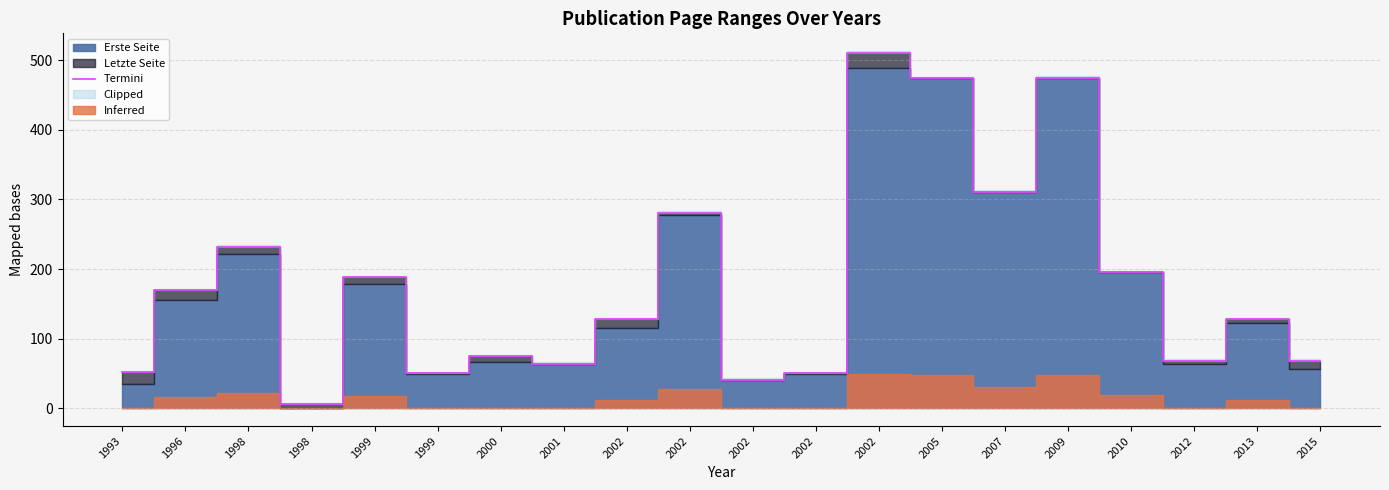

Reading right to left, what are all the values shown in this chart?

2015=68	2013=128	2012=68	2010=195	2009=475	2007=311	2005=474	2002=511	2002=50	2002=41	2002=281	2002=128	2001=64	2000=75	1999=50	1999=188	1998=6	1998=232	1996=170	1993=52